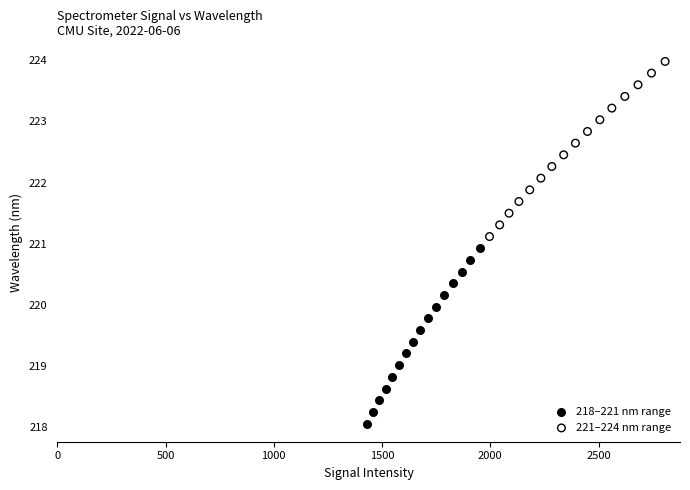

Which series reaches the minimum Y coordinate?

218–221 nm range